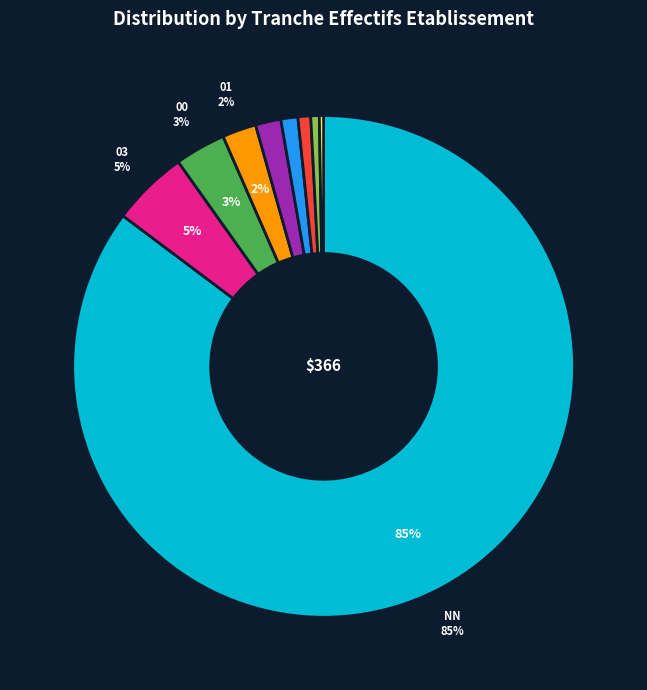

To the nearest percent, what is the difference between the largest and smallest slice percentages?

85%